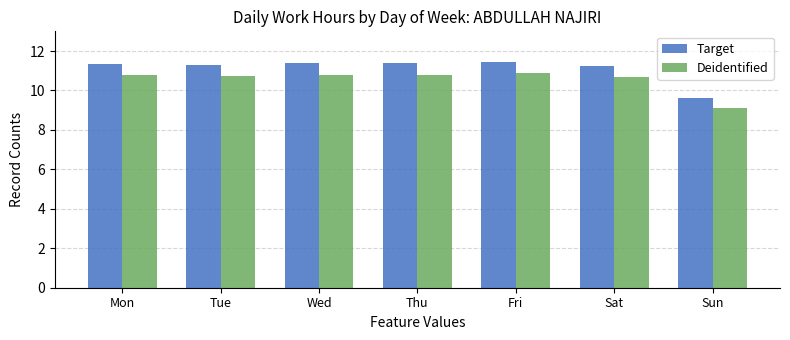

What is the greatest value displayed?

11.4